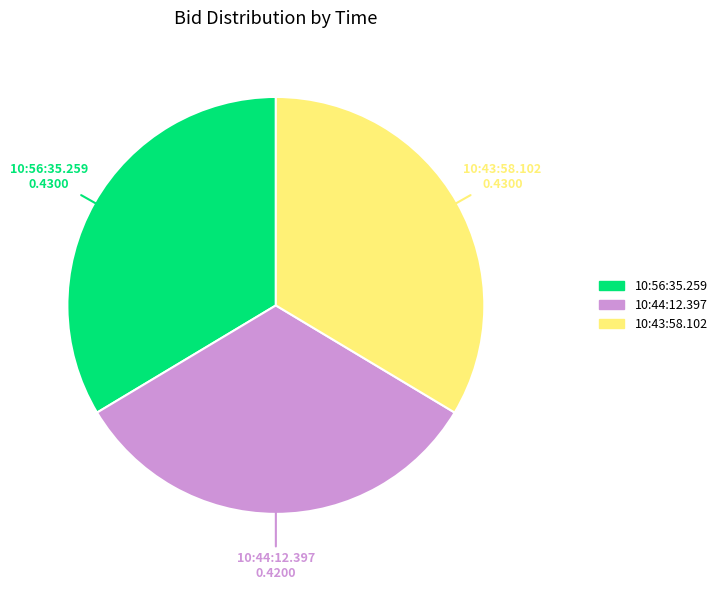

Does 10:44:12.397 represent more than half of the total?

No